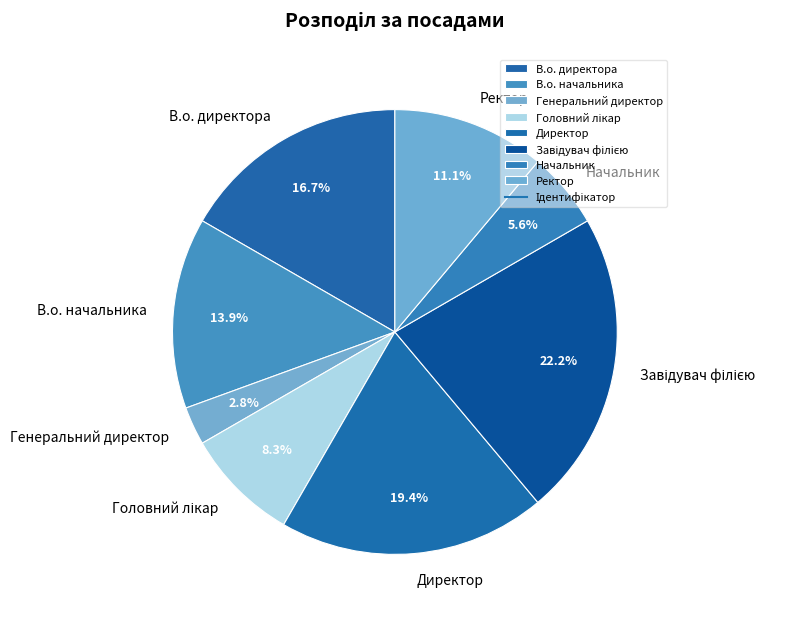

How many segments does this pie chart have?

8